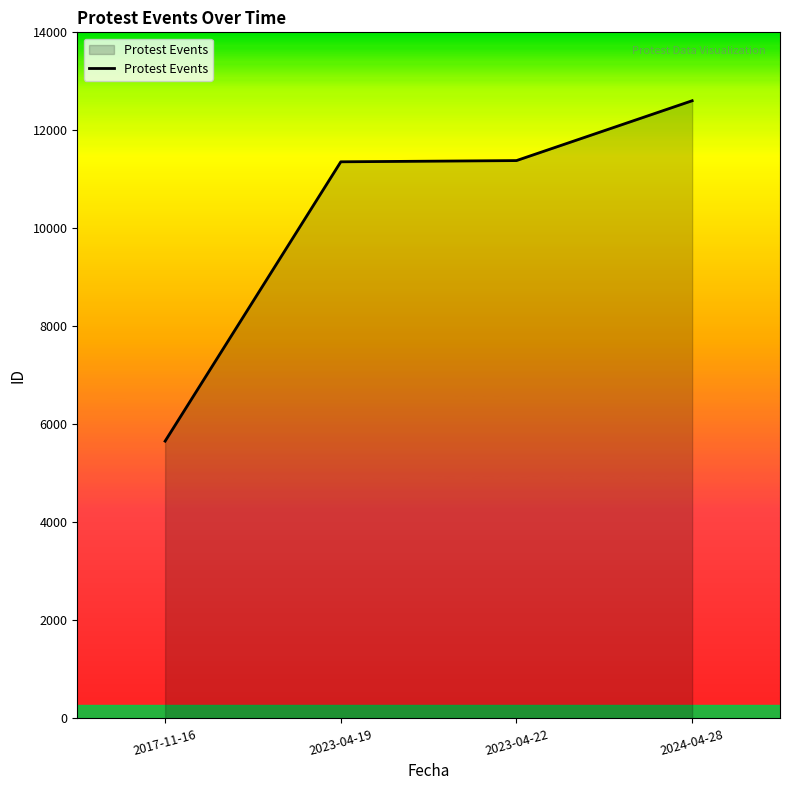

How many lines are shown in the chart?

1